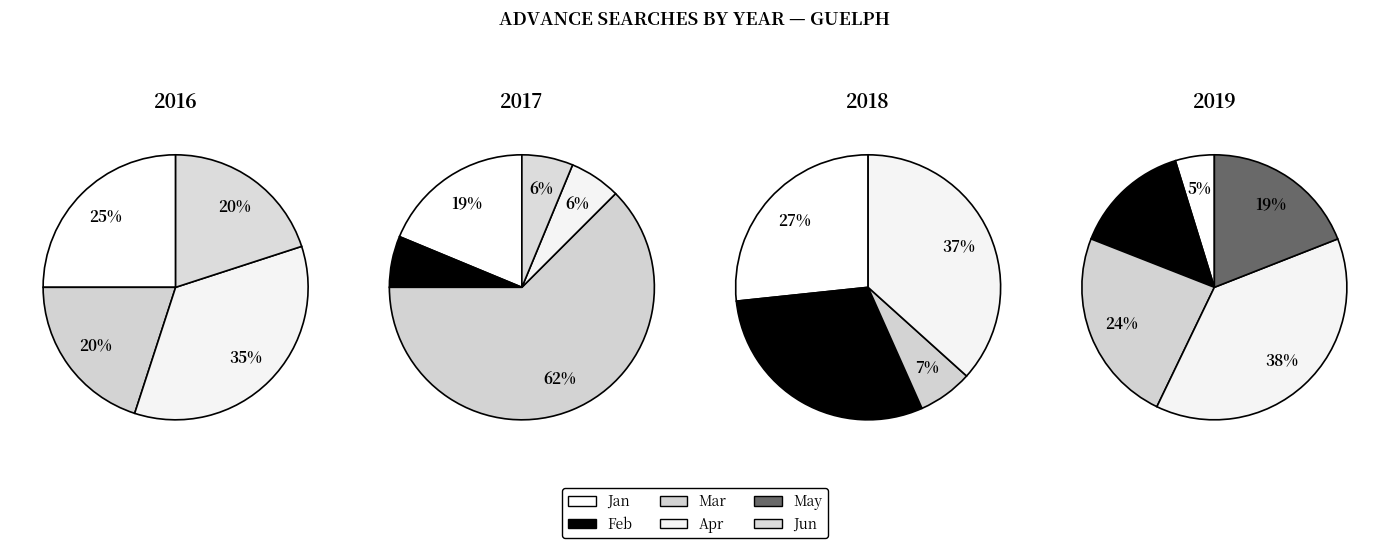

How many segments does this pie chart have?

6